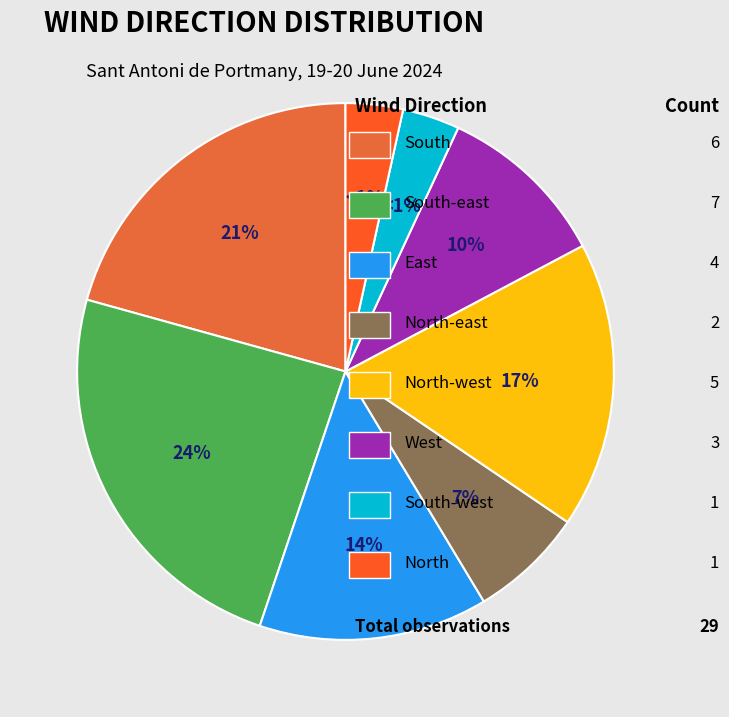

Combined, do South and South-east account for over 50%?

No